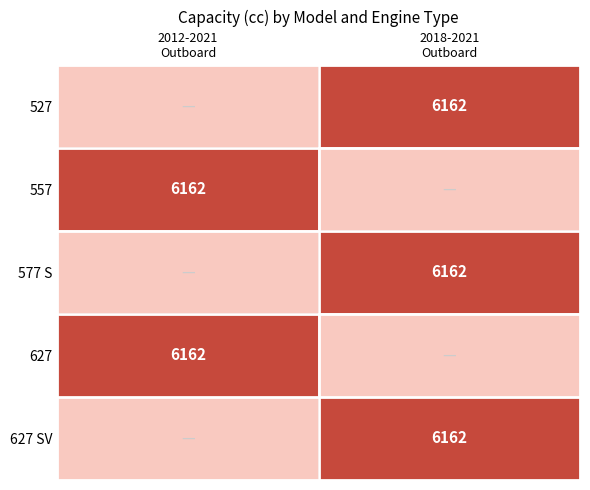

Rank the categories by 557 value from highest to lowest.

2012-2021 Outboard, 2018-2021 Outboard